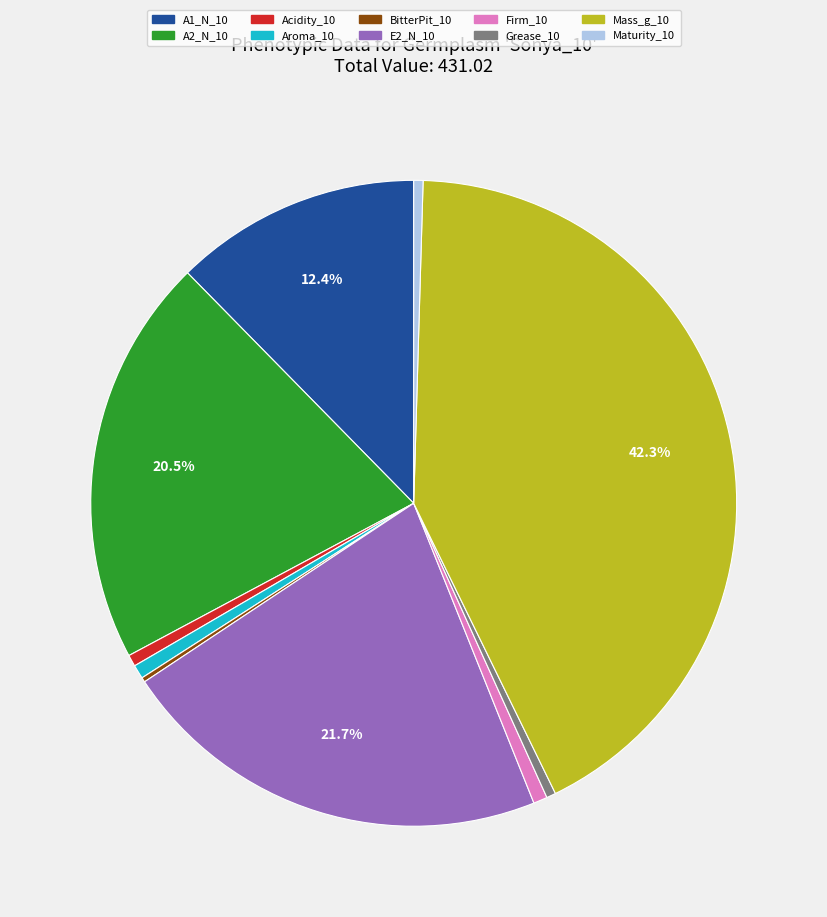

Do E2_N_10 and Maturity_10 together represent more than half of the pie?

No